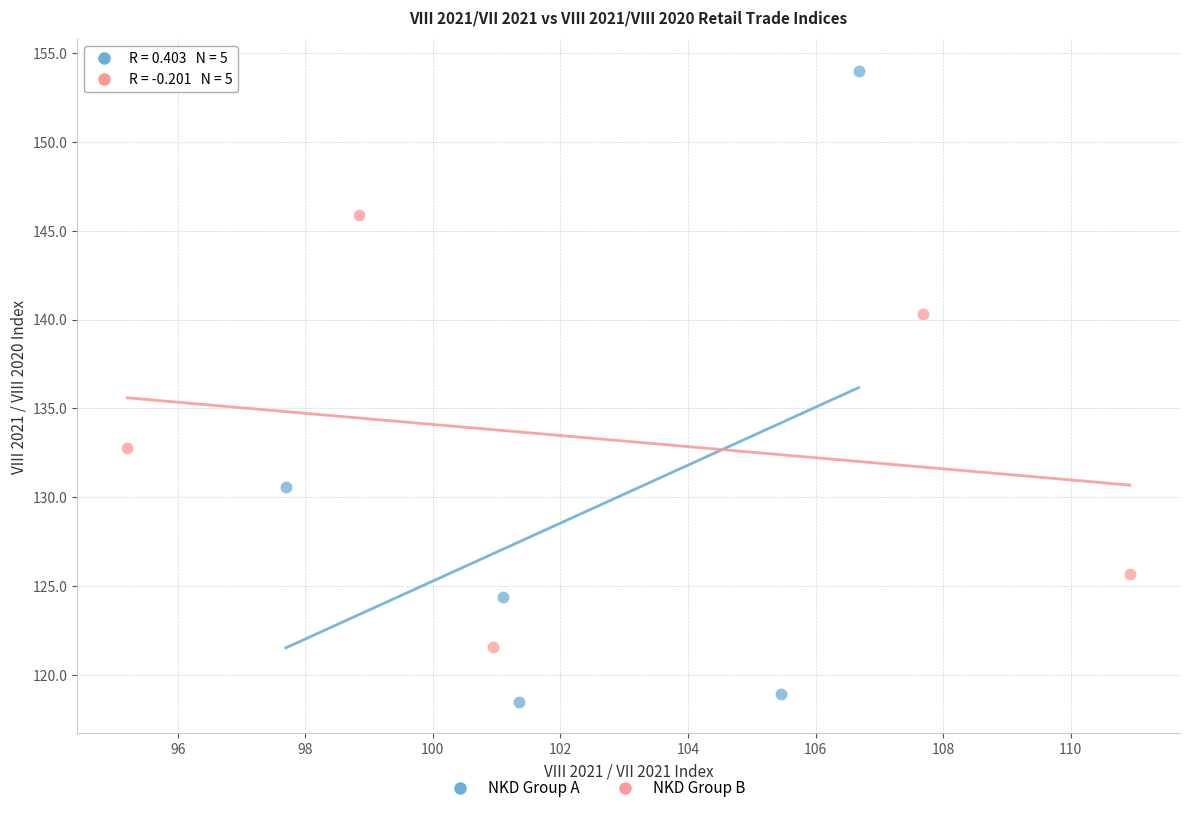

Which series has the widest spread of Y values?

NKD Group A